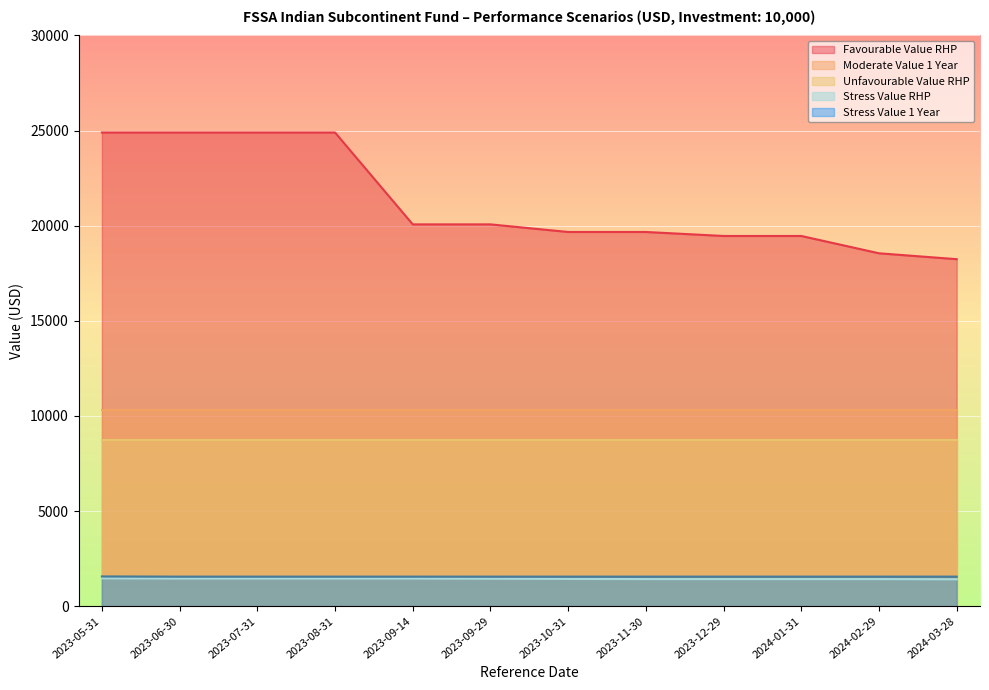

Which series has the largest range (max minus min)?

Favourable Value RHP